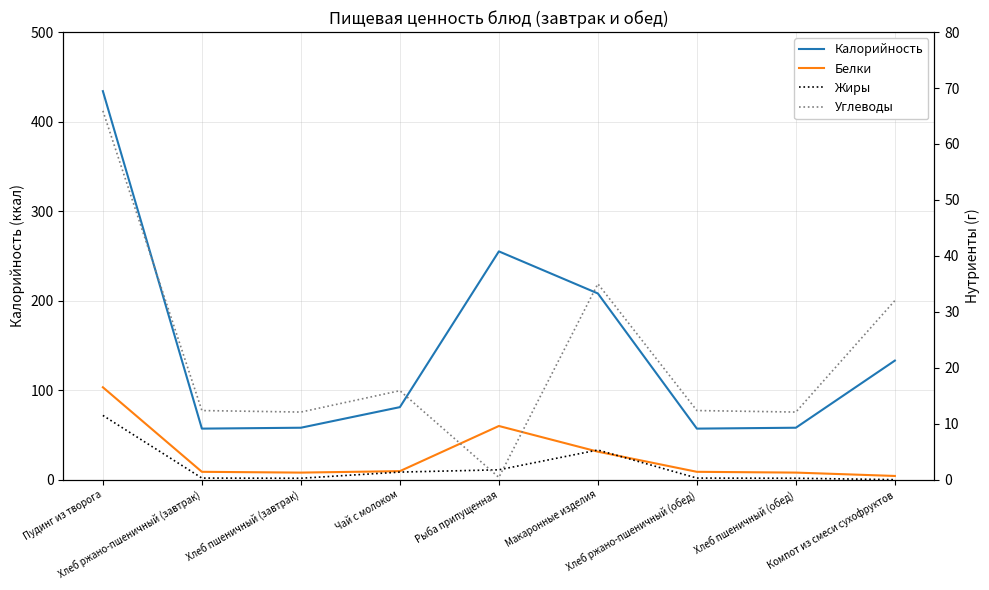

What value does the Жиры series have at Хлеб ржано-пшеничный (завтрак)?

0.3